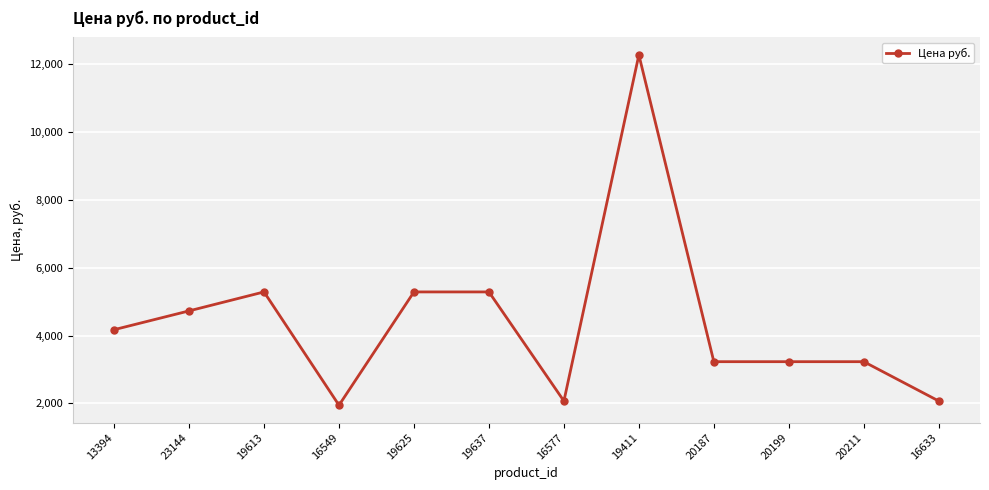

Where is the first local maximum?

19613